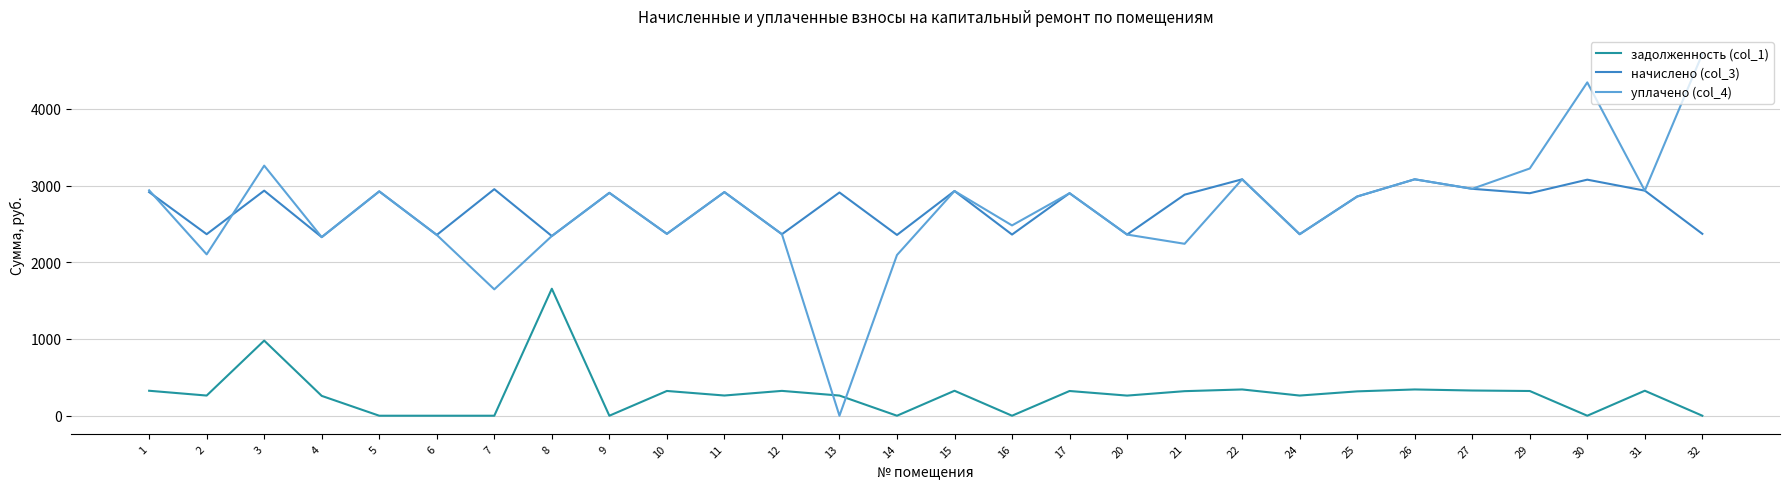

Rank the series at 30 from highest to lowest value.

уплачено (col_4), начислено (col_3), задолженность (col_1)